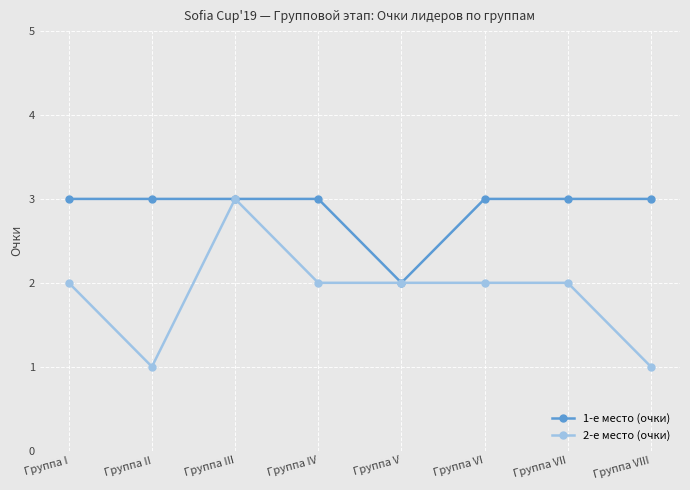

At which label is 1-е место (очки) closest to 2?

Группа V